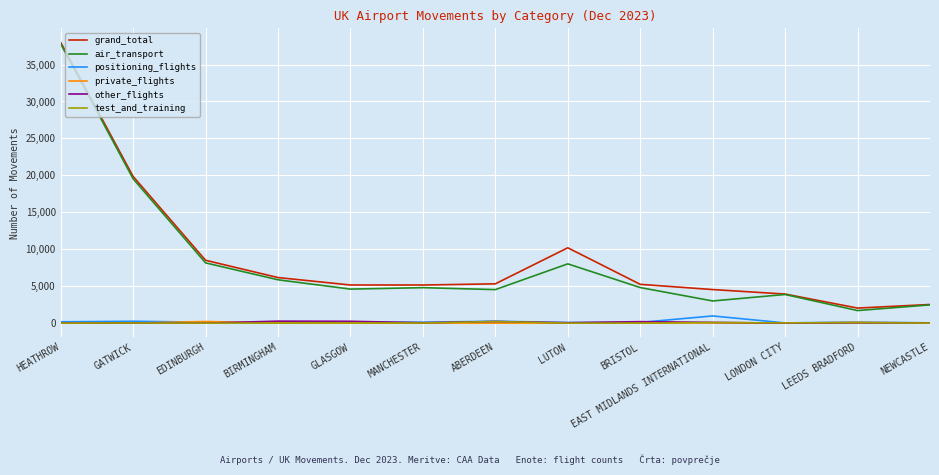

What is the difference between the highest and lowest values at LONDON CITY?

3935